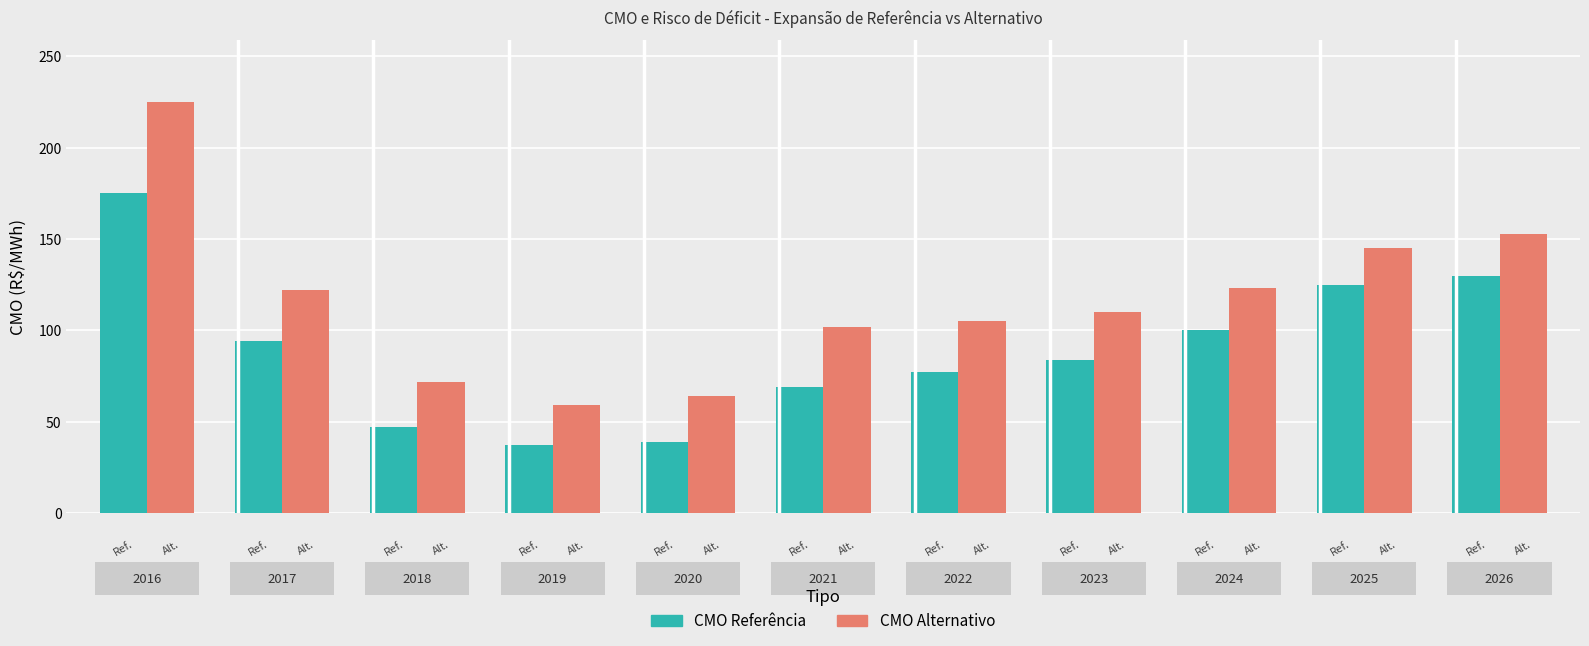

What is the greatest value displayed?

225